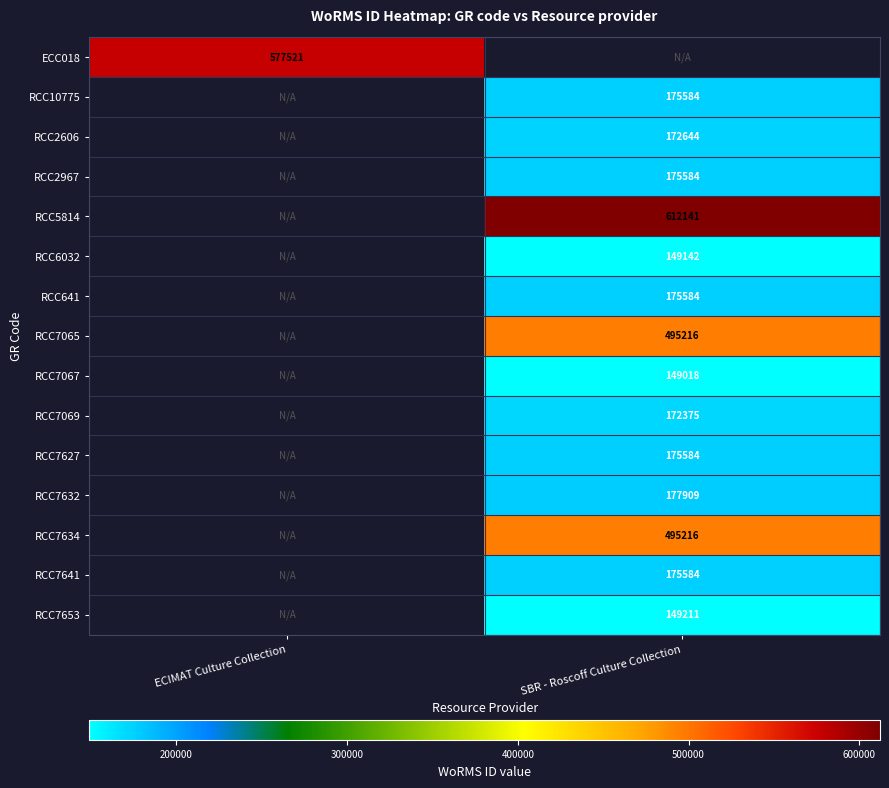

The value of RCC7632 at SBR - Roscoff Culture Collection is 177909. True or false?

True